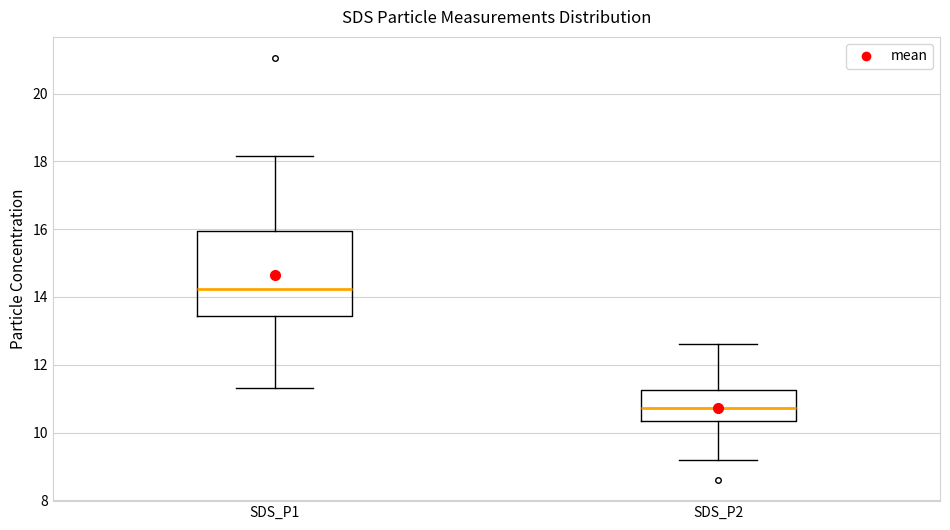

Where does the lower whisker of the box for SDS_P2 end on the y-axis? The values are not printed on the chart, so give them approximately, as read against the axis.

9.2